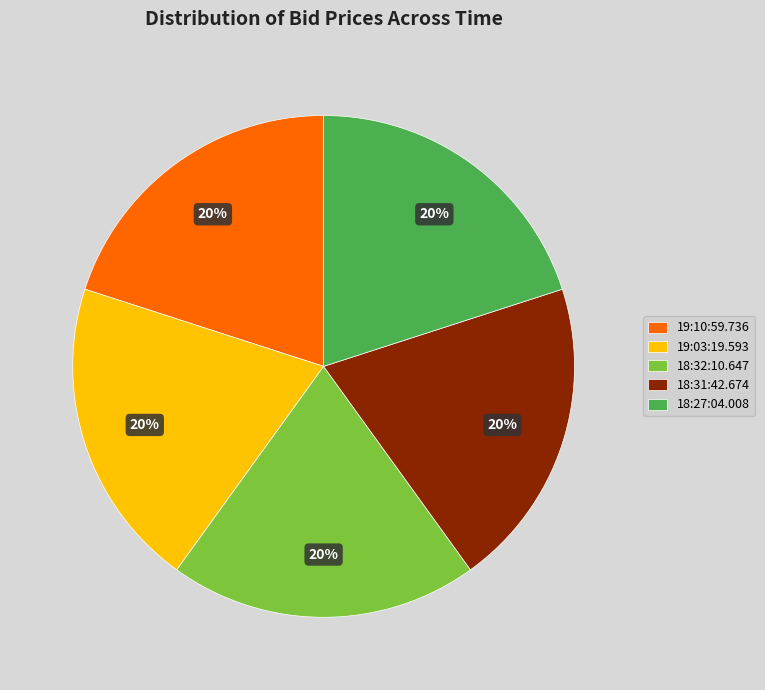

Count the number of slices in the pie.

5